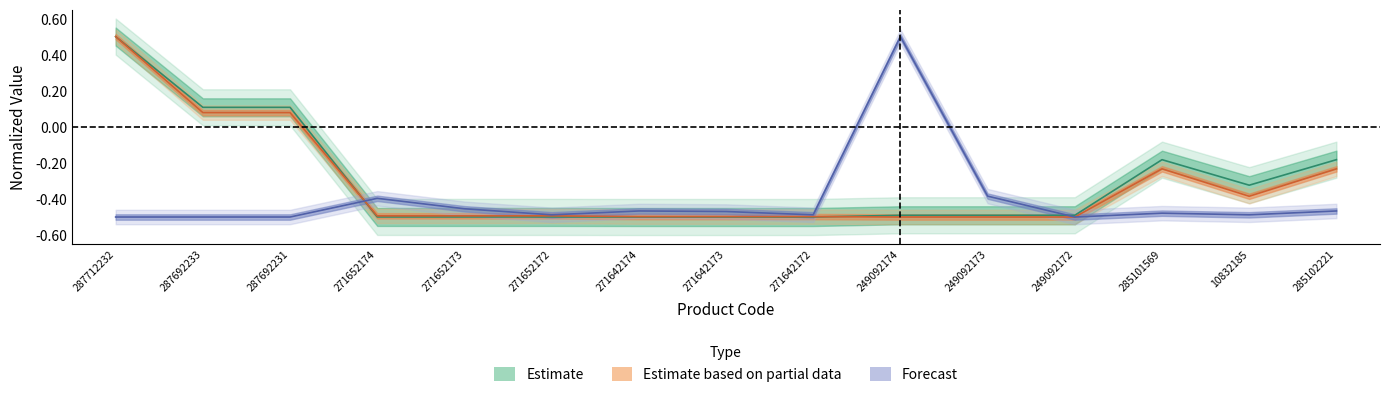

True or false: Ціна and Залишок intersect in this chart.

True